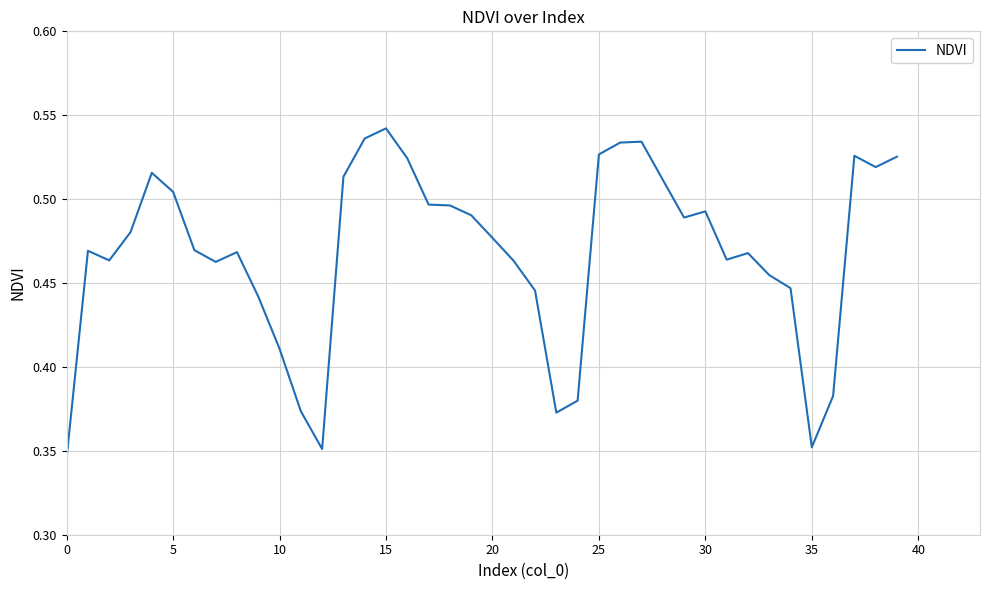

Reading left to right, what are all the values shown in this chart?

0.3	0.5	0.5	0.5	0.5	0.5	0.5	0.5	0.5	0.4	0.4	0.4	0.4	0.5	0.5	0.5	0.5	0.5	0.5	0.5	0.5	0.5	0.4	0.4	0.4	0.5	0.5	0.5	0.5	0.5	0.5	0.5	0.5	0.5	0.4	0.4	0.4	0.5	0.5	0.5